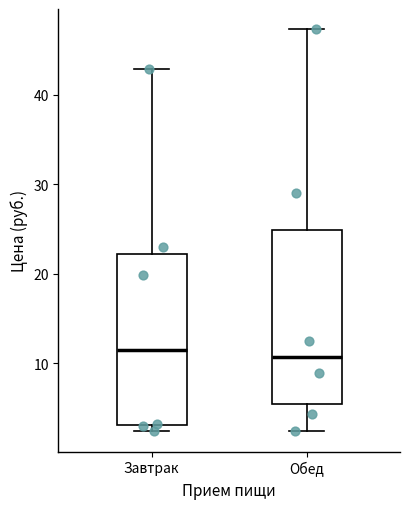

Reading left to right, transcribe this box plot: for each box, give where its median line is, the range the box spans, and where its two whiskers end, as read against the y-axis. The values are not printed on the chart, so give them approximately, as read against the axis.

Завтрак: median 12, box 3 to 22, whiskers 2 to 43
Обед: median 11, box 5 to 25, whiskers 2 to 47